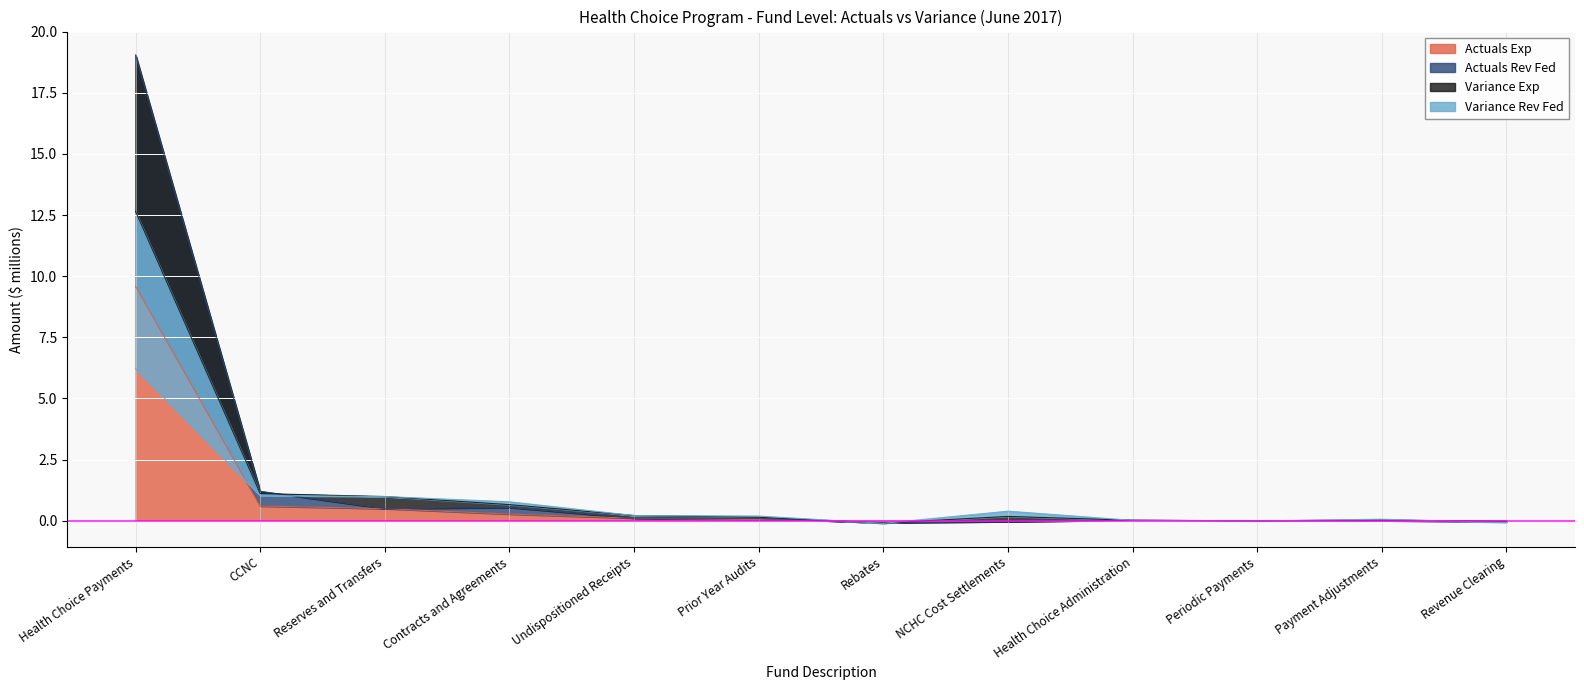

Which has a higher value, Reserves and Transfers or Undispositioned Receipts?

Reserves and Transfers